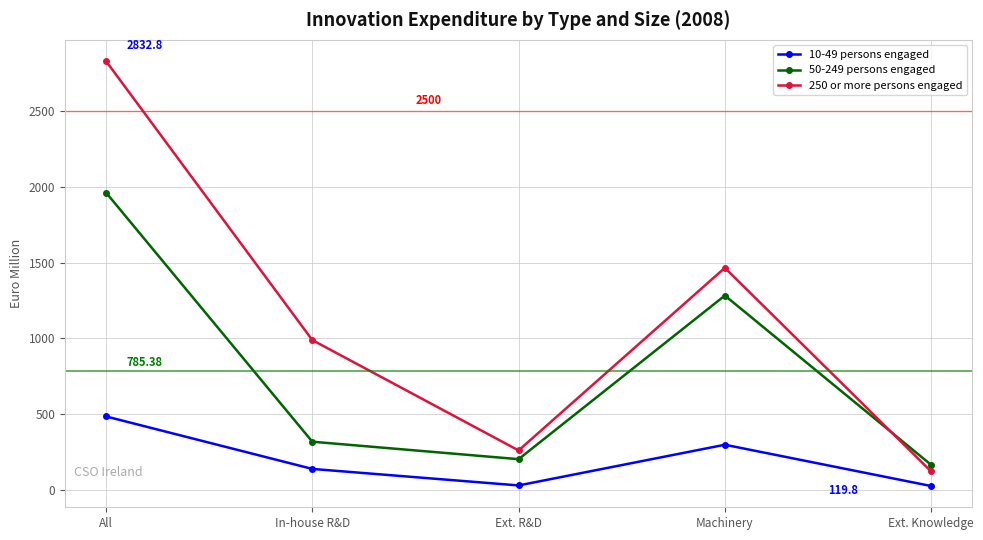

True or false: 250 or more persons engaged has more than 0 points higher than both neighbors.

True